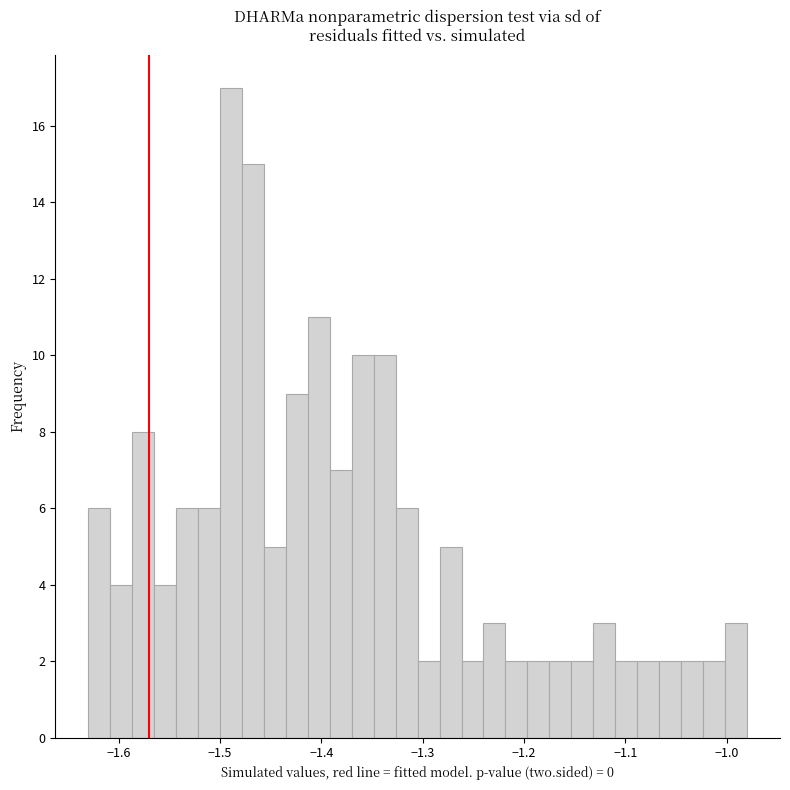

Around what value on the x-axis is the tallest bar? Give the approximate position of its centre, as read against the axis.

-1.49